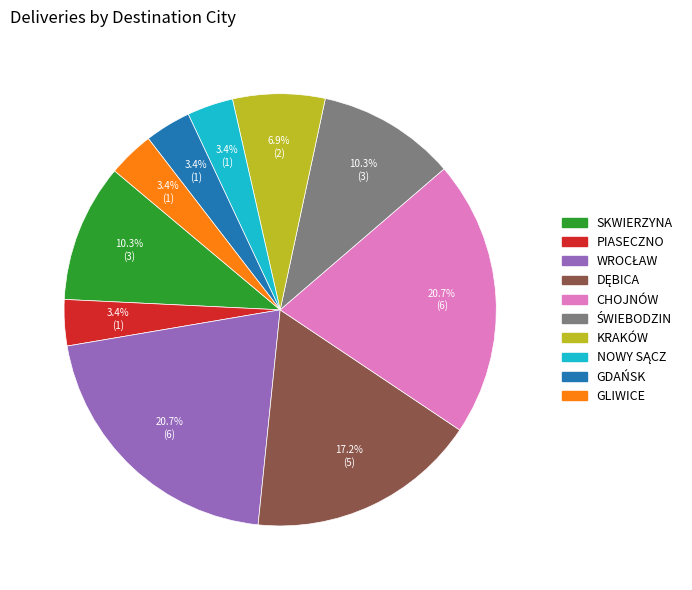

Count the number of slices in the pie.

10